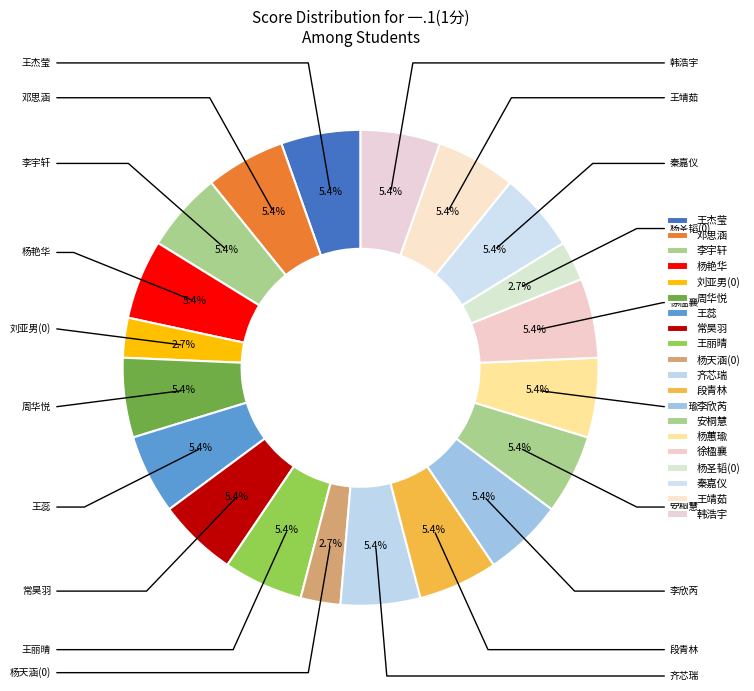

Count the number of slices in the pie.

20